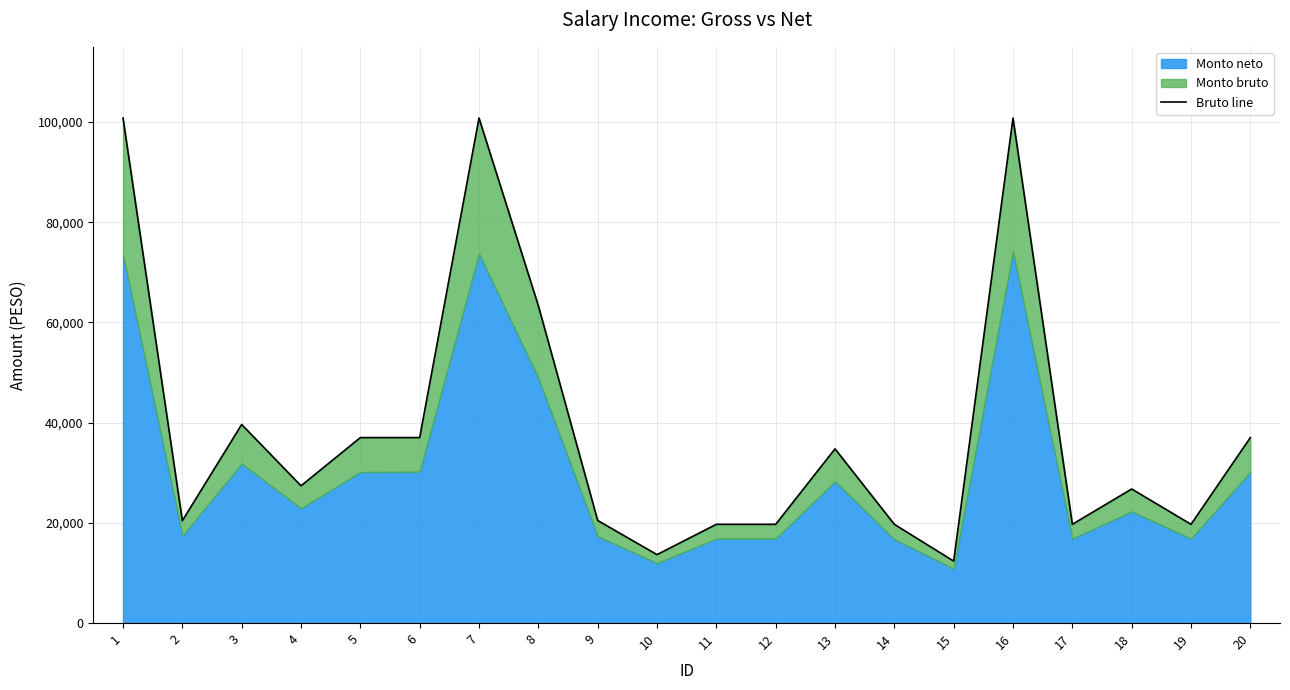

How many points are lower than both their immediate neighbors (excluding endpoints)?

6